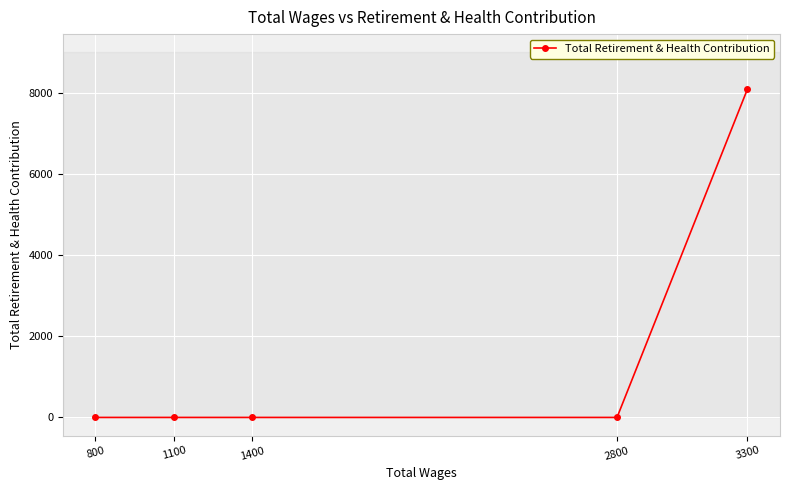

True or false: the data has more than 0 interior local peaks.

False